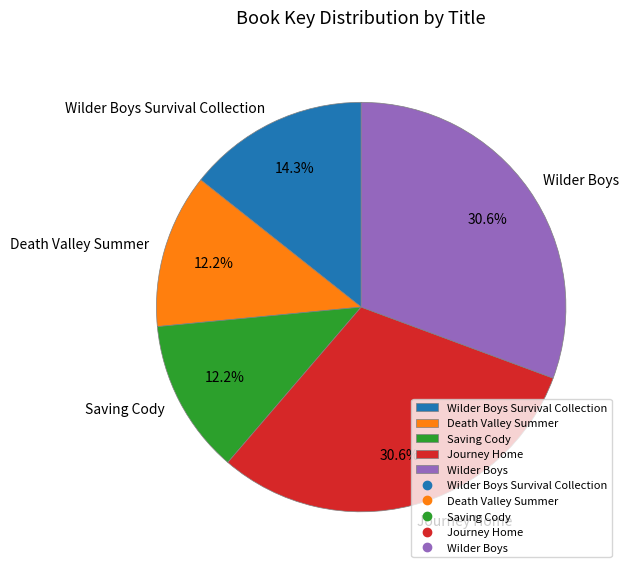

To the nearest percent, what is the difference between the Journey Home and Wilder Boys Survival Collection slice percentages?

16%